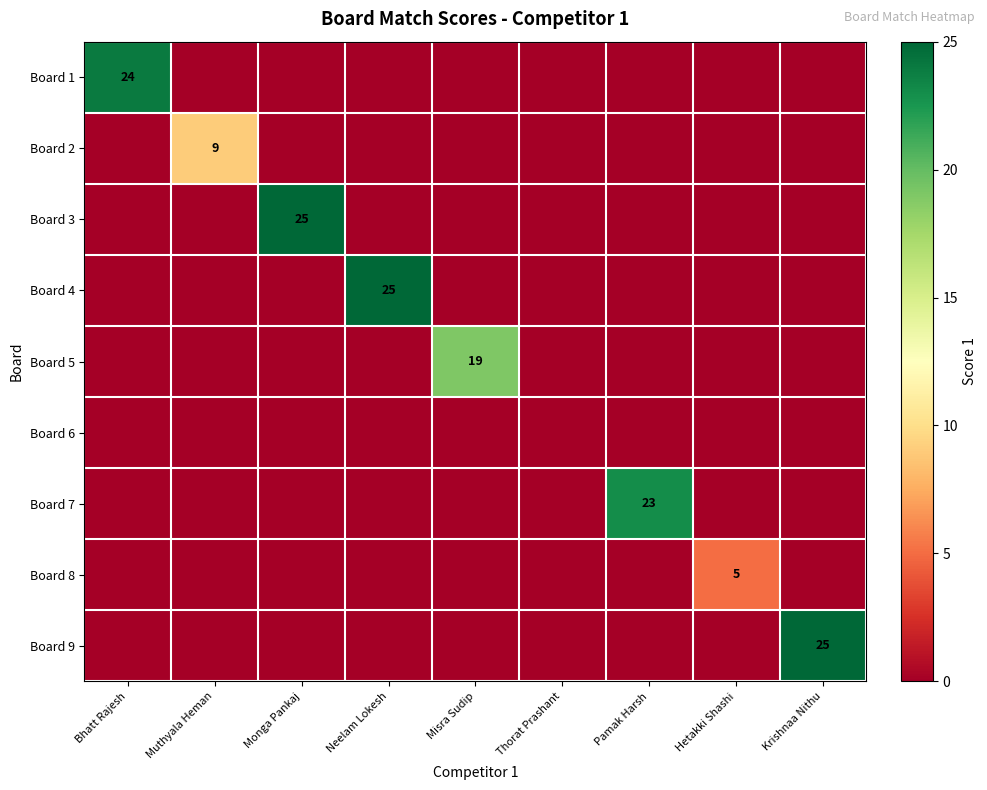

Count the Board 8 values in the range 0 to 1.

8